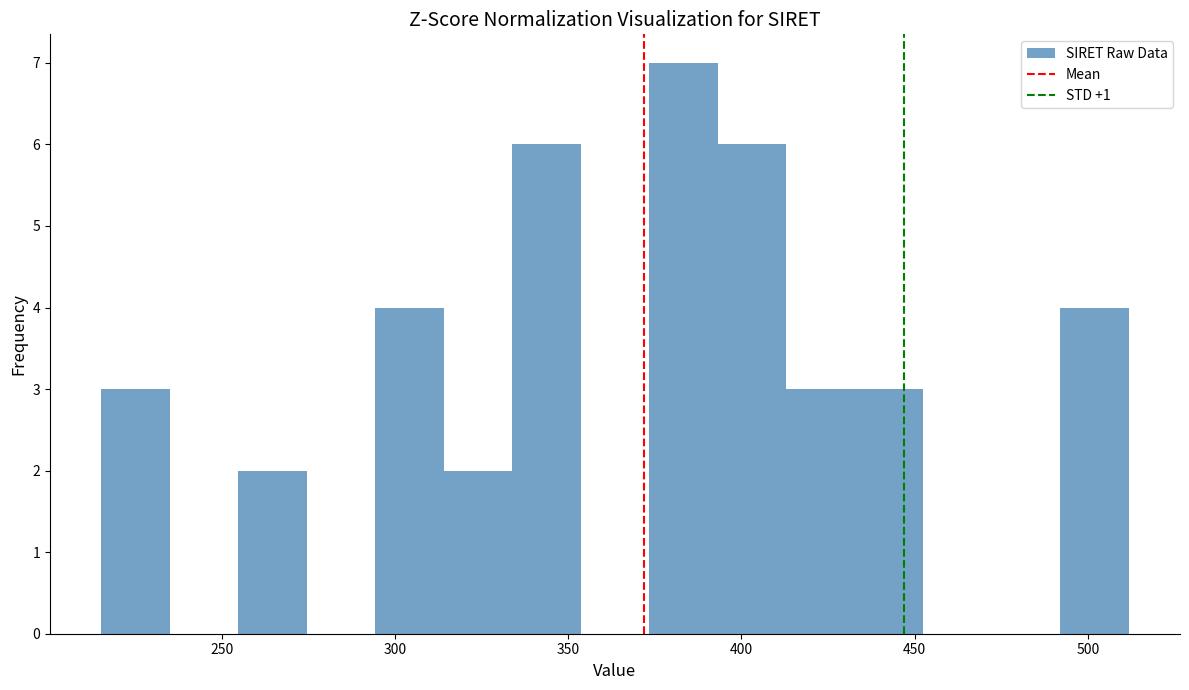

Around what value on the x-axis is the tallest bar? Give the approximate position of its centre, as read against the axis.

385